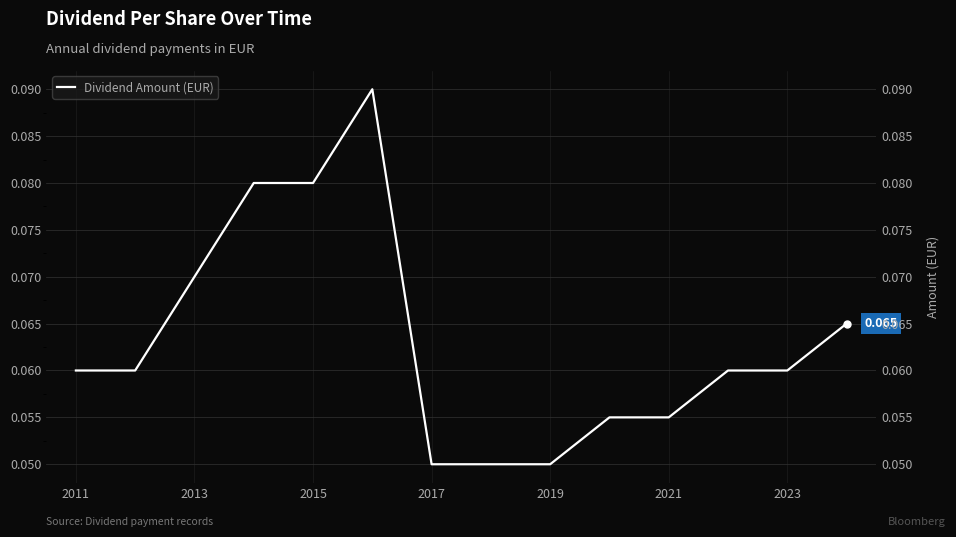

The chart shows a value of 0.1 at 13. True or false?

False